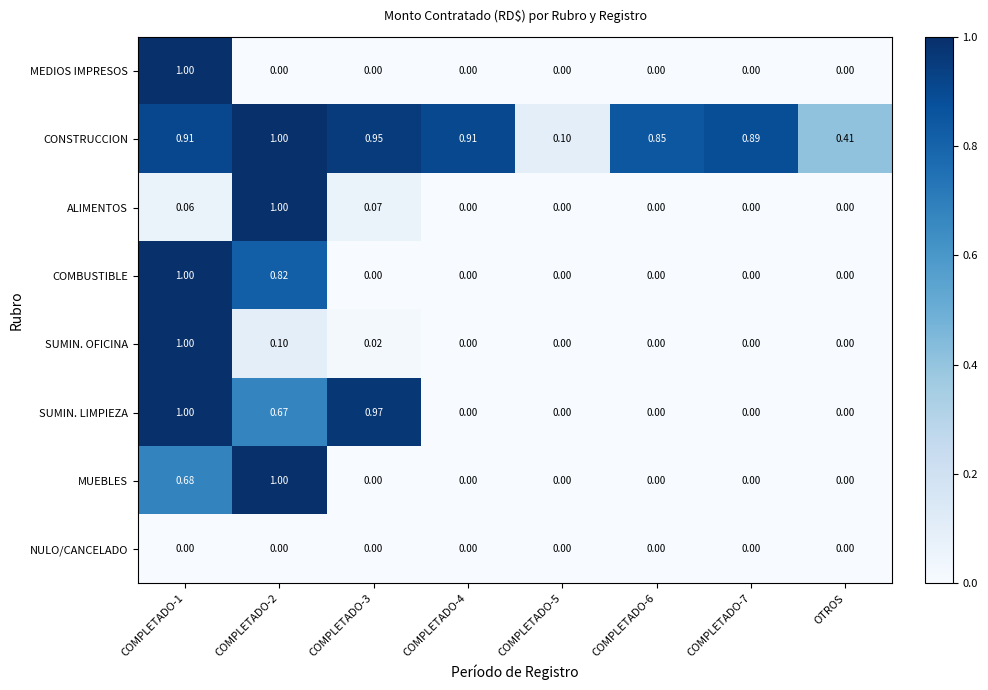

How many distinct data groups are displayed?

8